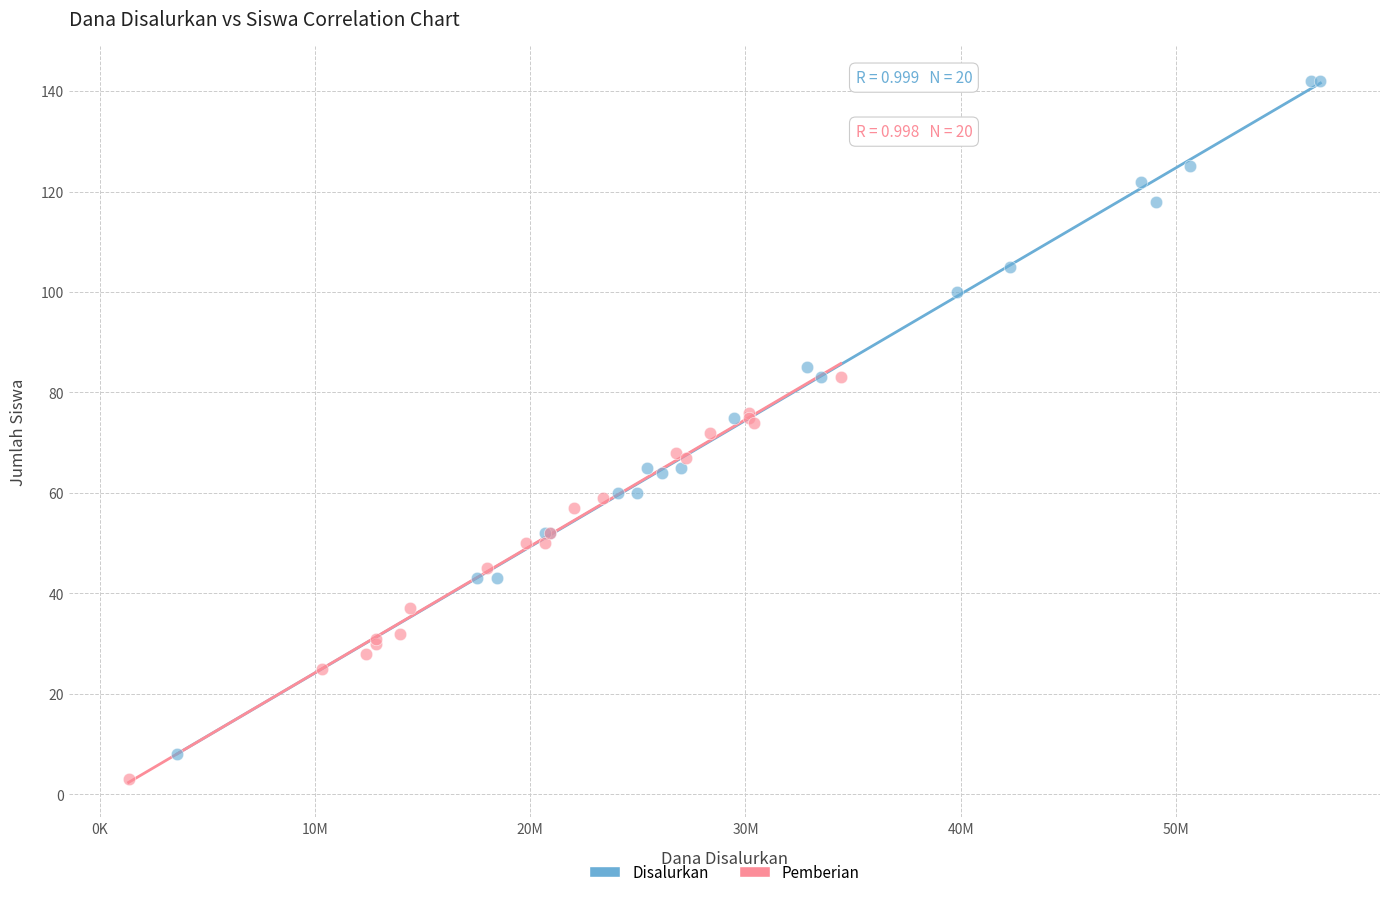

What are all the series names shown in the legend?

Disalurkan, Pemberian